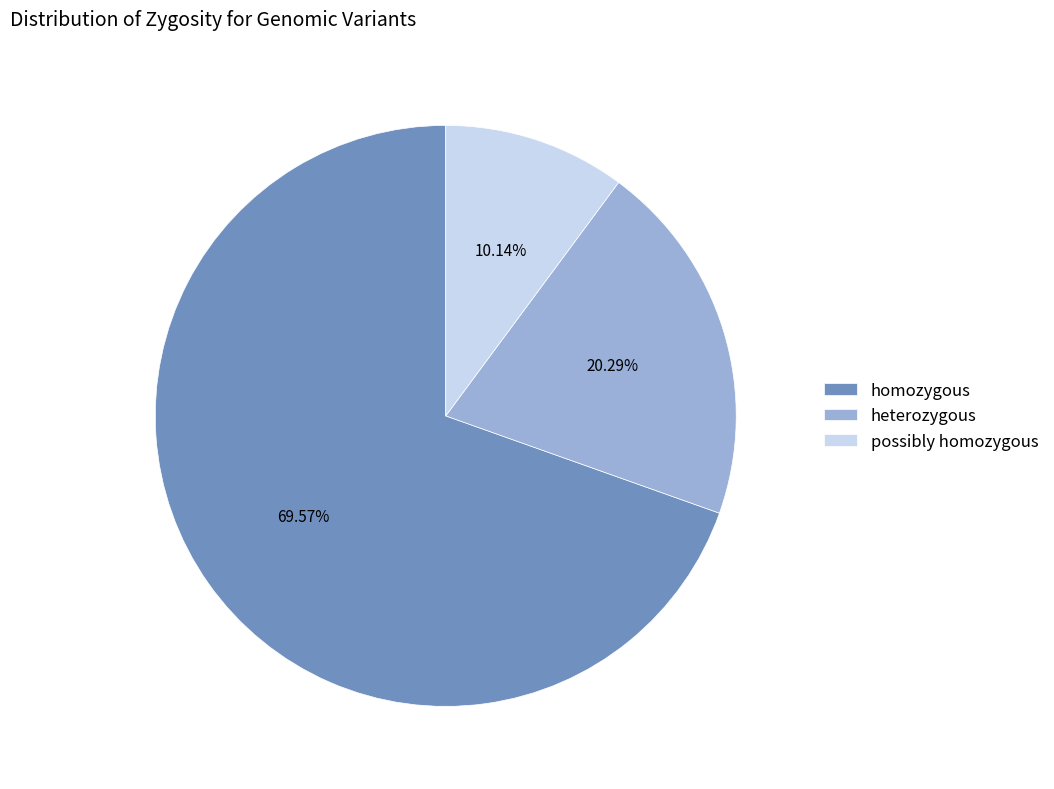

Is there any slice that represents more than half of the pie?

Yes